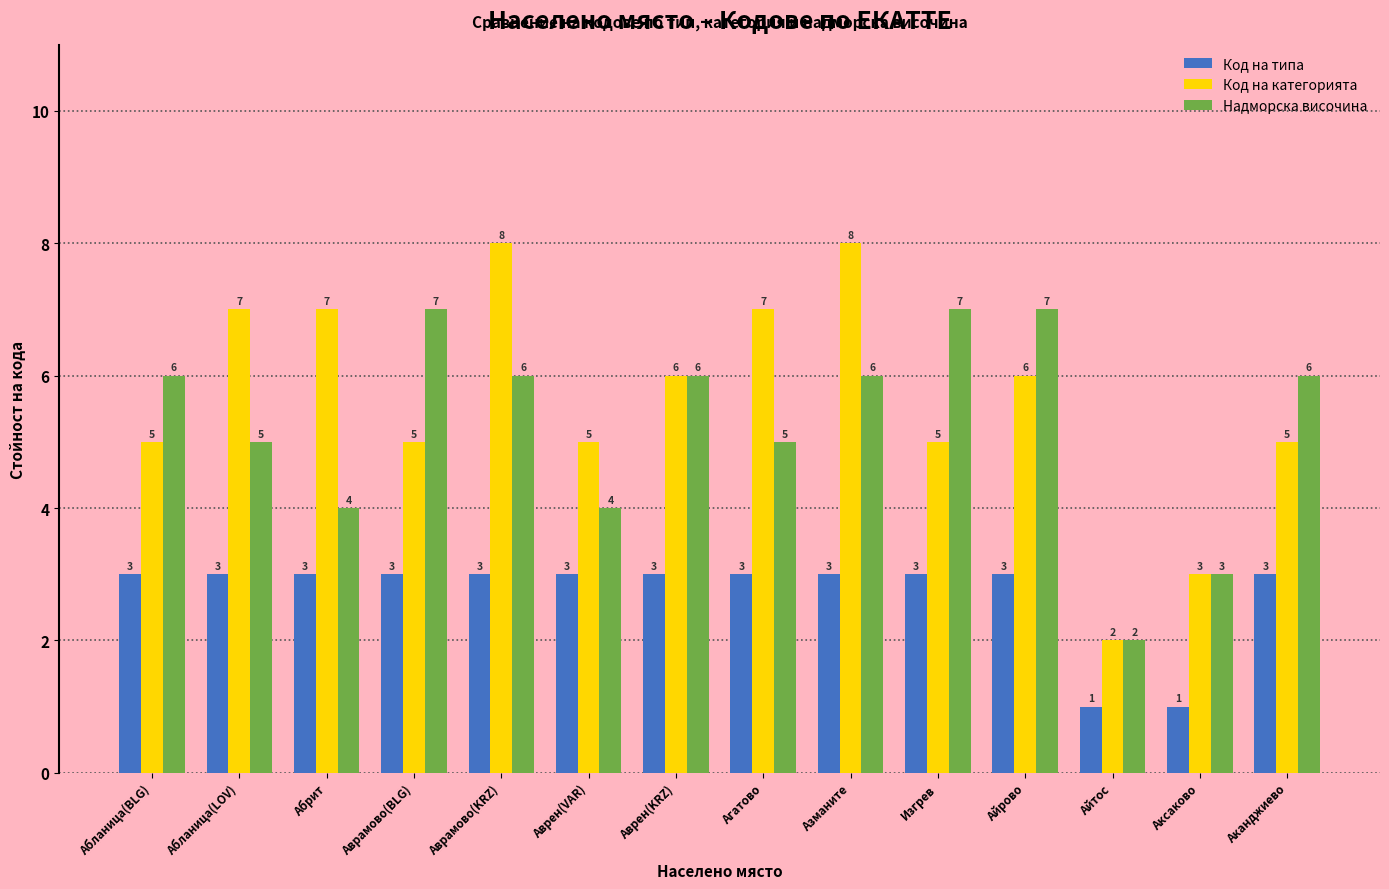

At Абланица(BLG), list the series in order from largest to smallest.

Надморска височина, Код на категорията, Код на типа